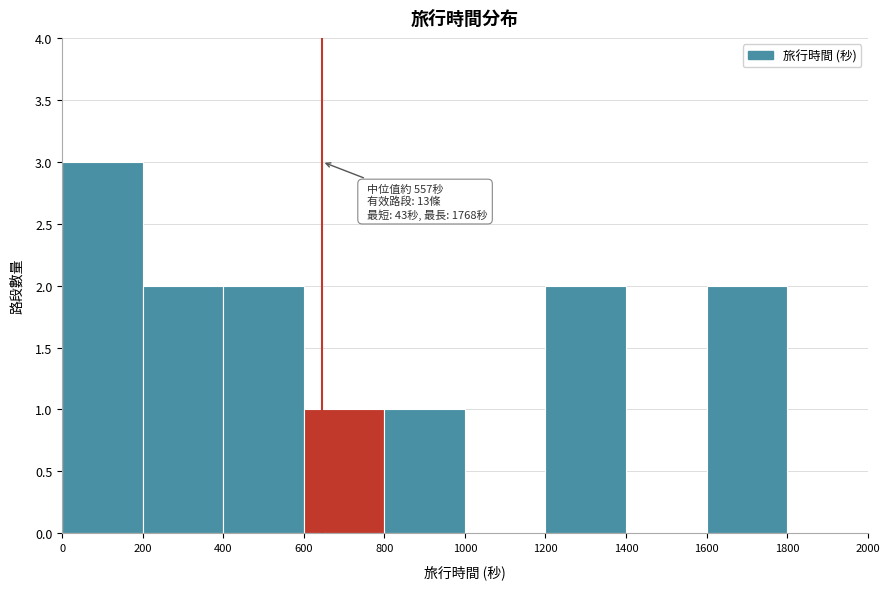

Over which range of the x-axis is the bar tallest?

0 to 200